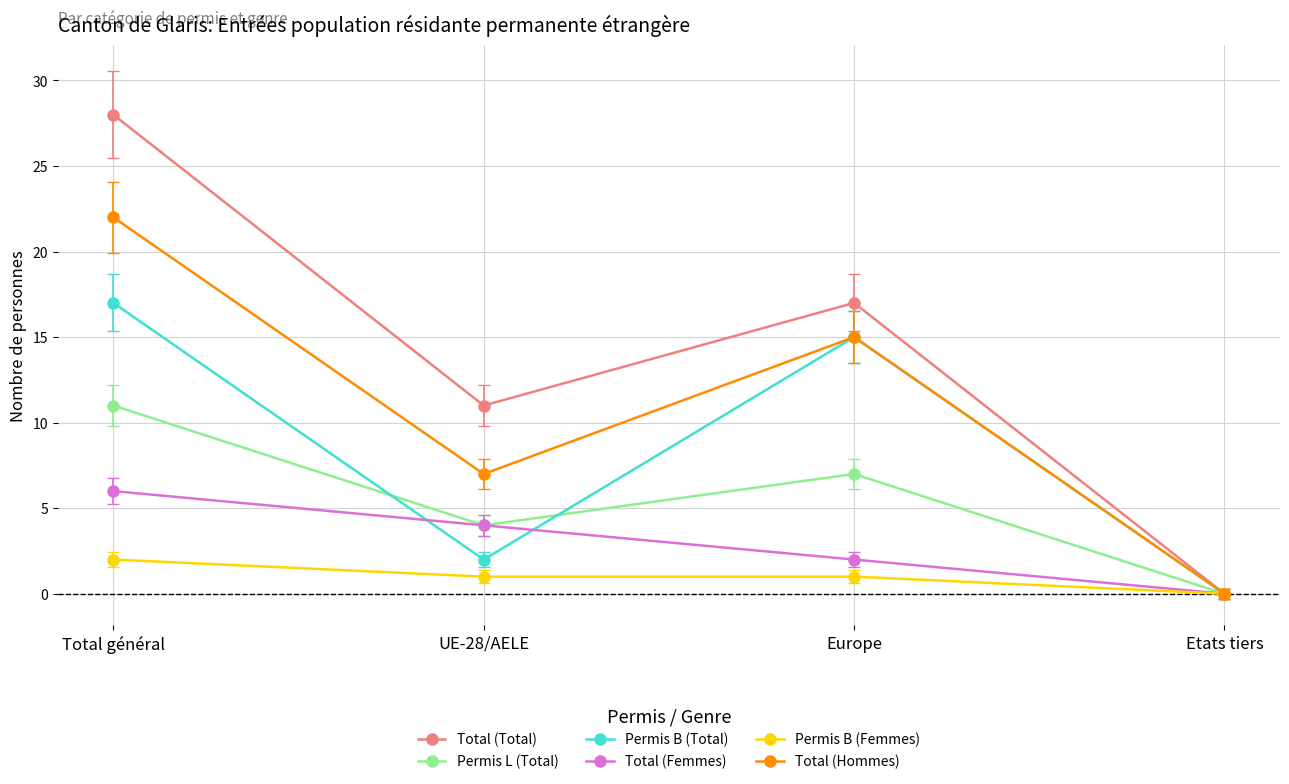

How many distinct data groups are displayed?

6